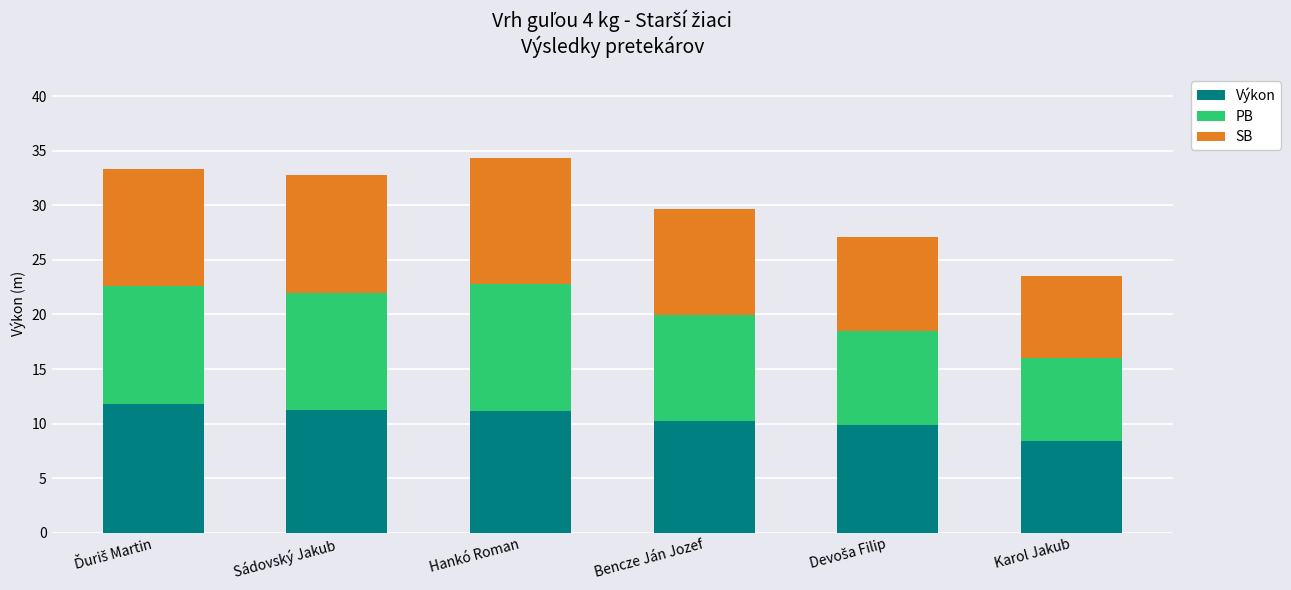

Count the number of categories in the chart.

6